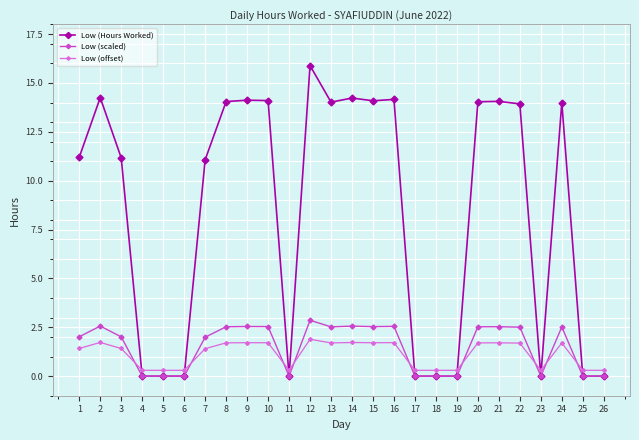

At how many categories does at least one series exceed 15?

1